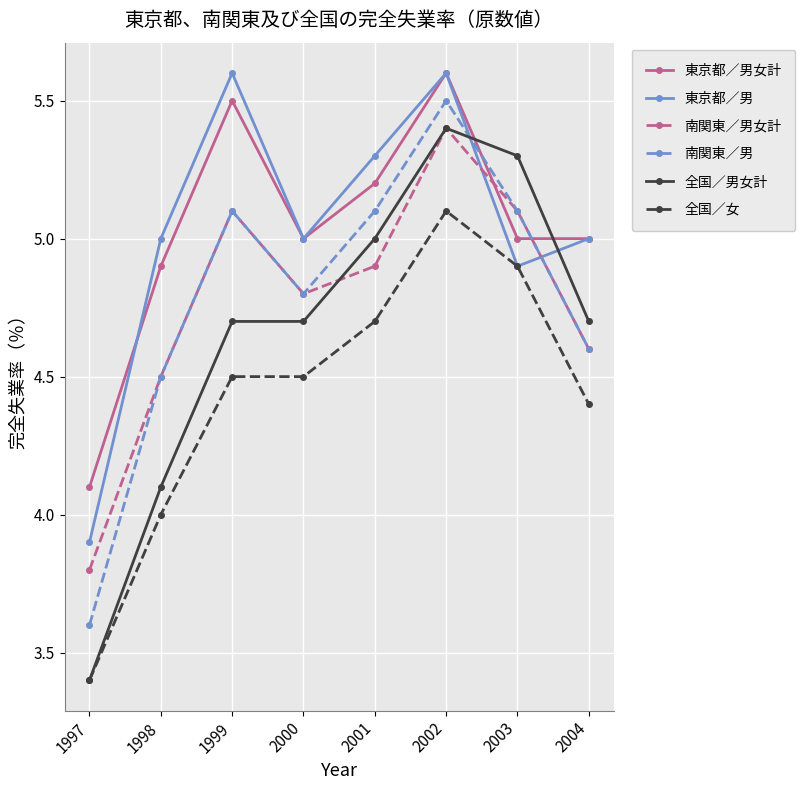

What is the greatest value displayed?

5.6